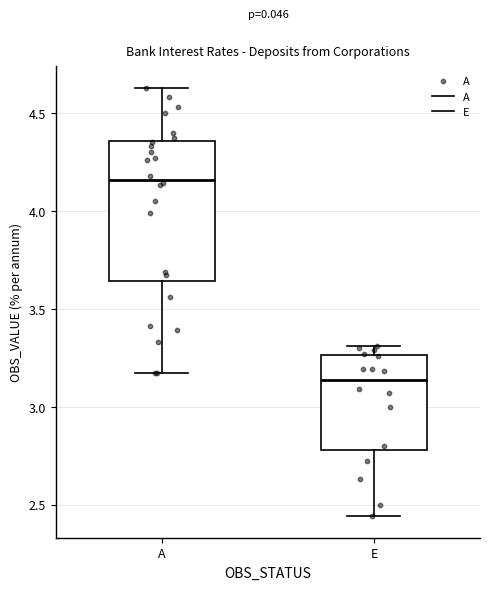

Which box has the lowest median line?

E